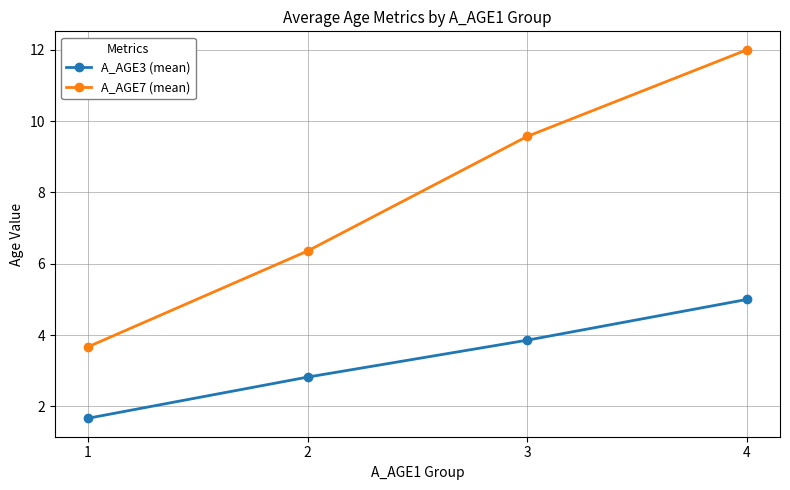

What is the value of the A_AGE7 (mean) point at the 2nd from the left?

6.4